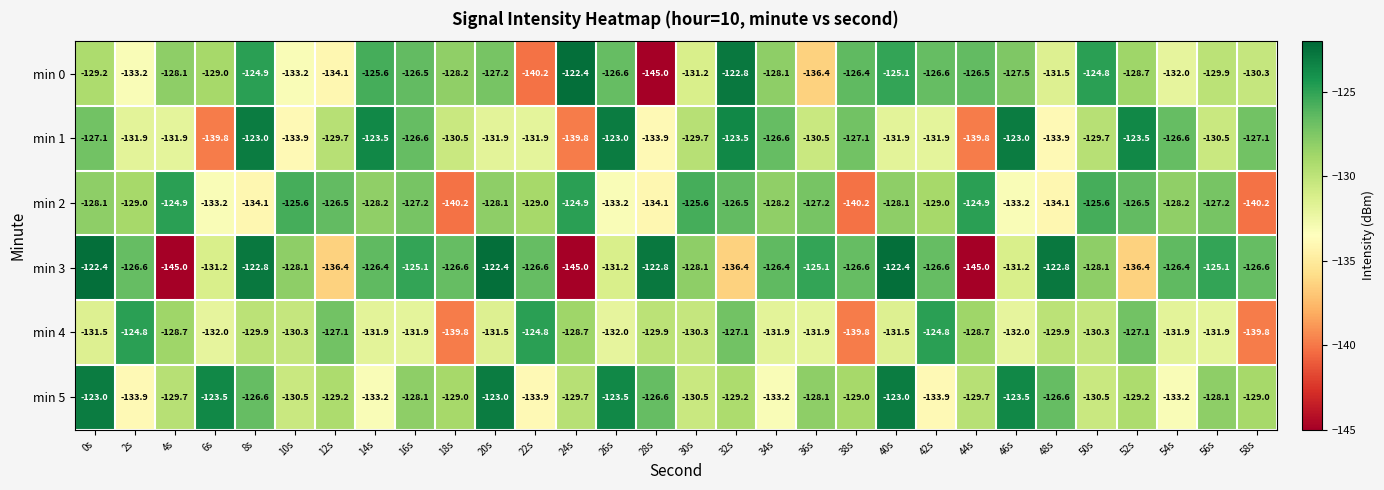

True or false: min 0 has a value of -193.7 at 58s.

False